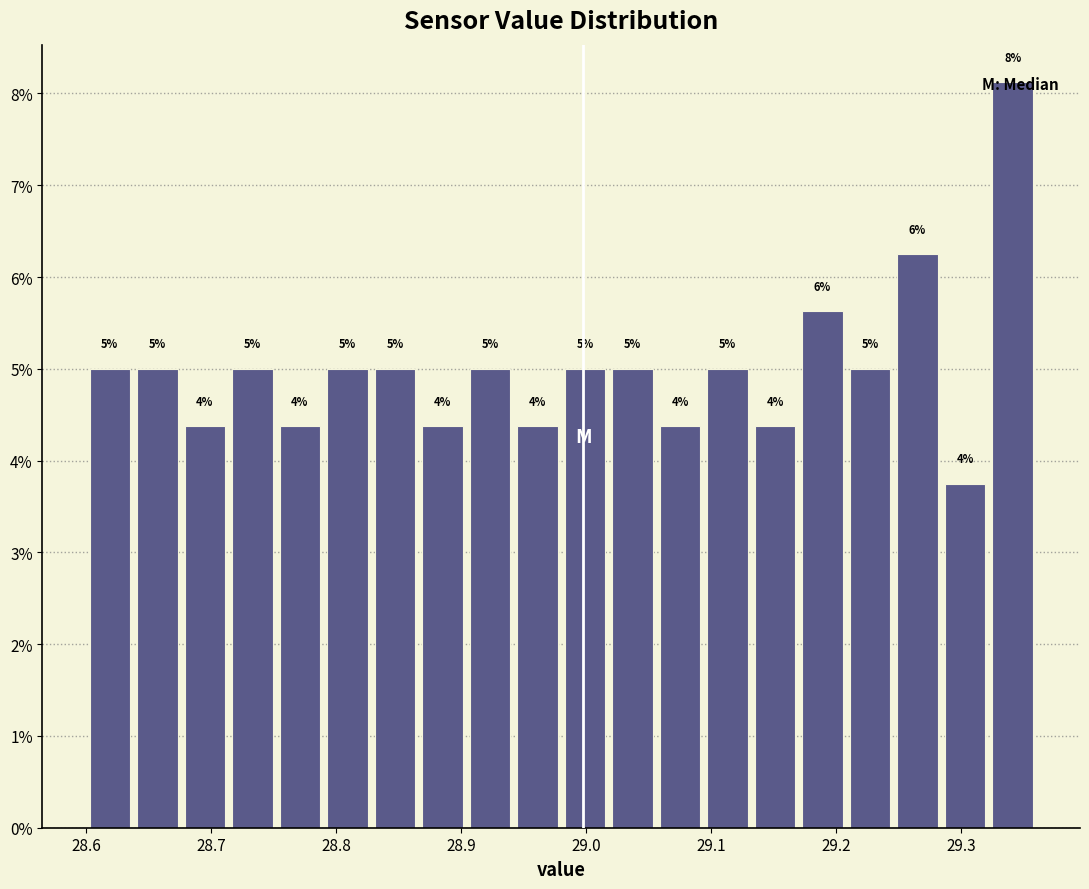

Around what value on the x-axis is the tallest bar? Give the approximate position of its centre, as read against the axis.

29.34